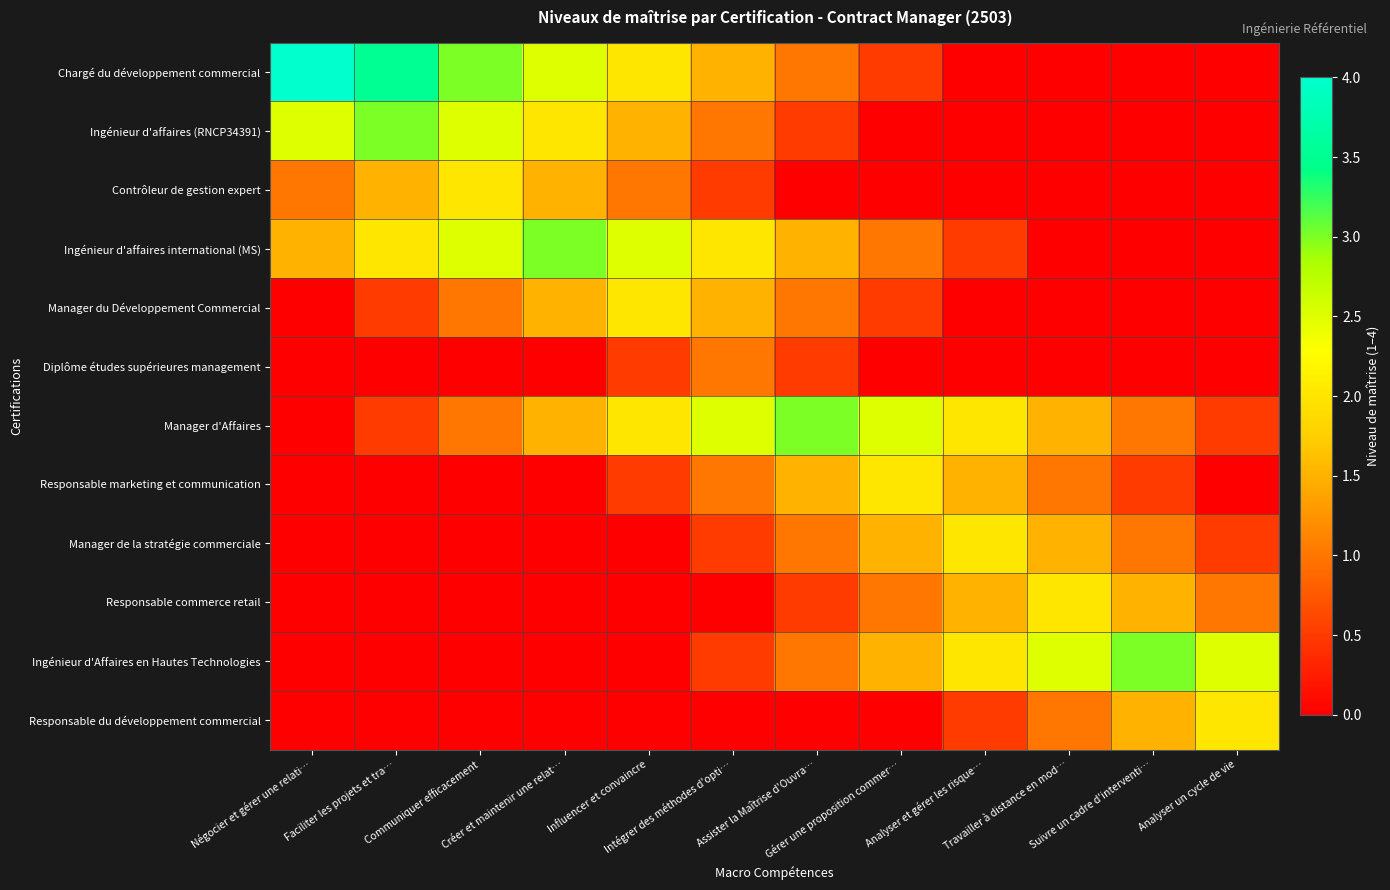

Rank the series at Analyser et gérer les risque… from highest to lowest value.

Manager d'Affaires, Manager de la stratégie commerciale, Ingénieur d'Affaires en Hautes Technologies, Responsable marketing et communication, Responsable commerce retail, Ingénieur d'affaires international (MS), Responsable du développement commercial, Chargé du développement commercial, Ingénieur d'affaires (RNCP34391), Contrôleur de gestion expert, Manager du Développement Commercial, Diplôme études supérieures management